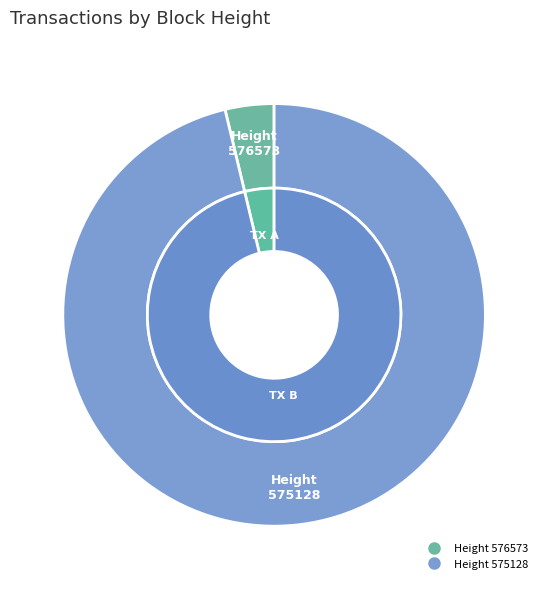

Which category accounts for the majority?

575128